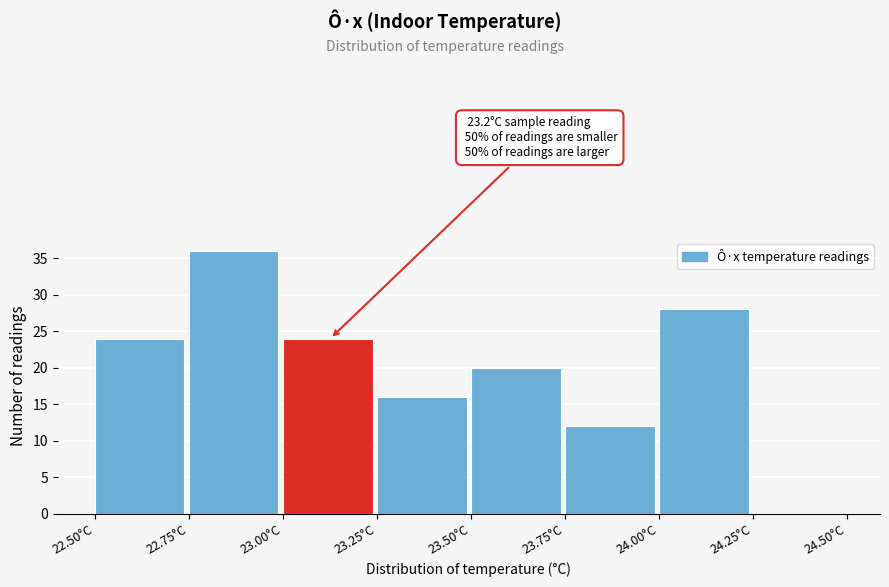

Which range on the x-axis has the tallest bar?

22.75 to 23.00